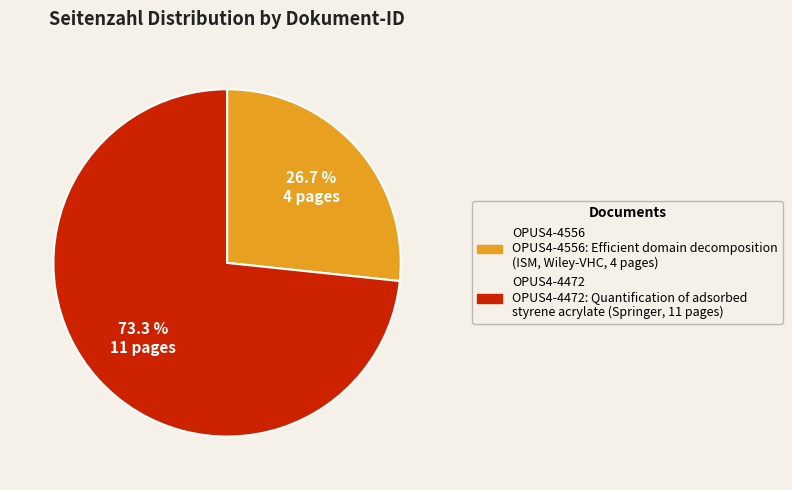

The OPUS4-4472 slice represents 61% of the pie. True or false?

False